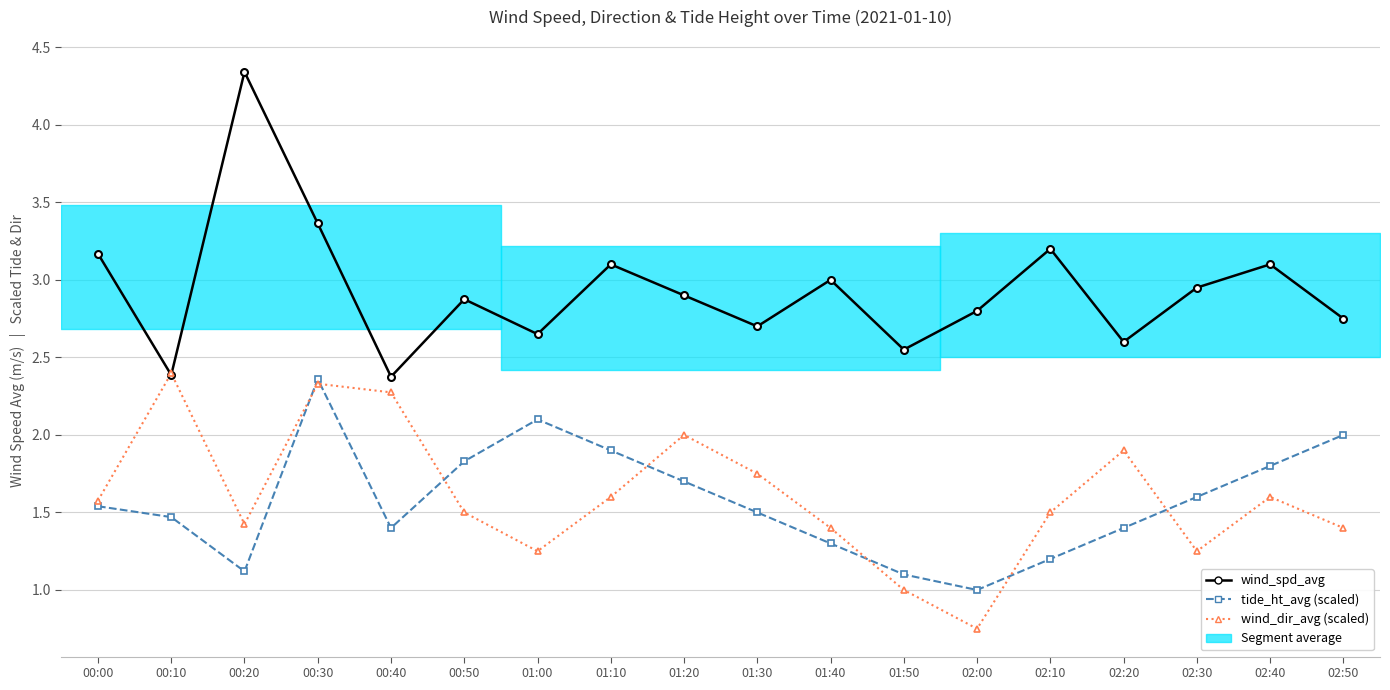

How many data points does each series have?

18